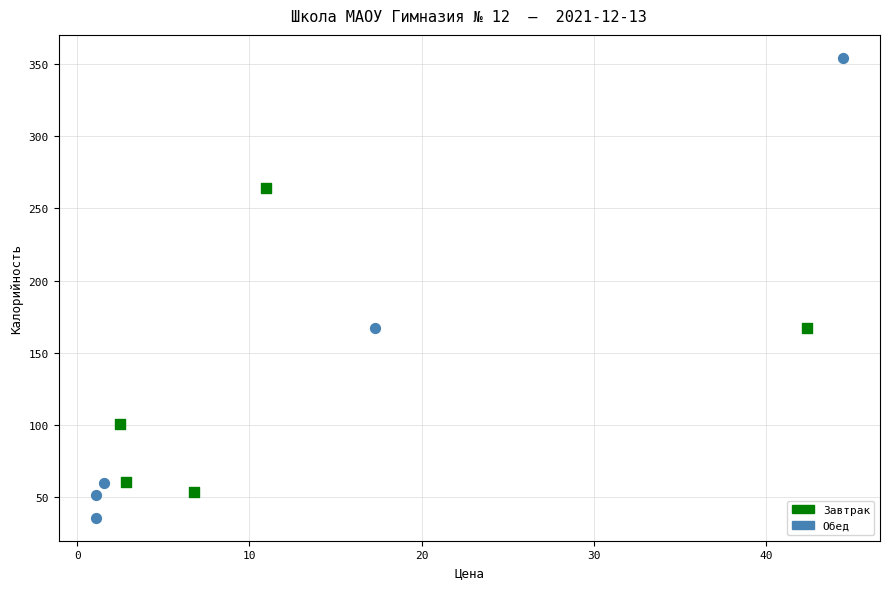

Which series has the widest spread of Y values?

Обед